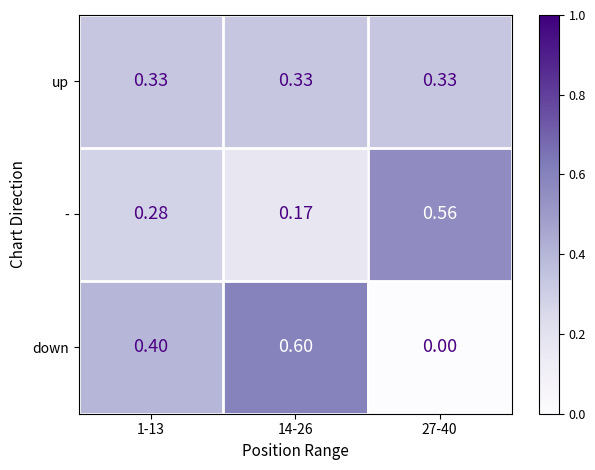

Is the value of down at 1-13 greater than the value of up at 1-13?

Yes